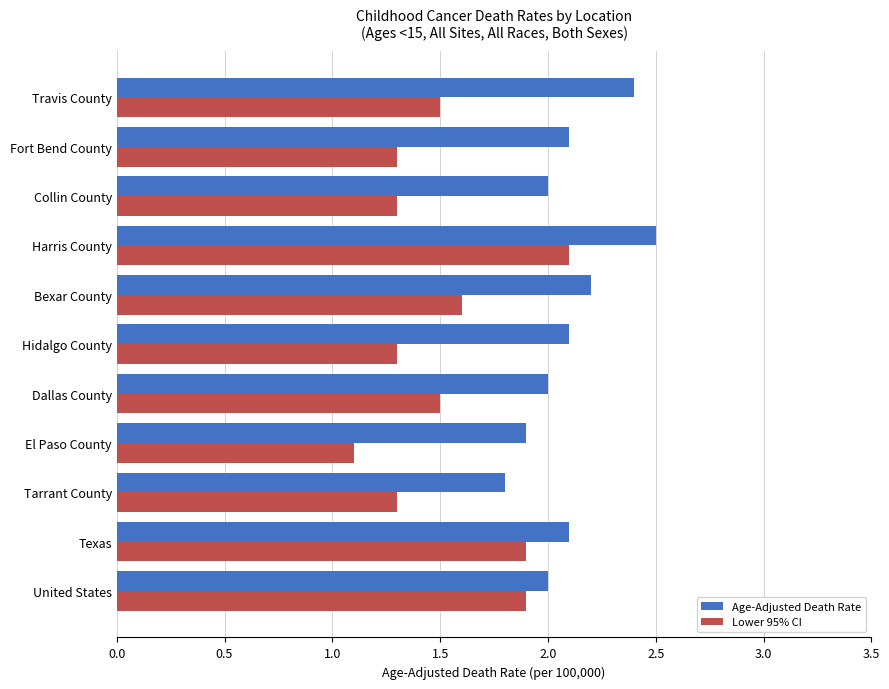

What is the maximum value for Lower 95% CI?

2.1